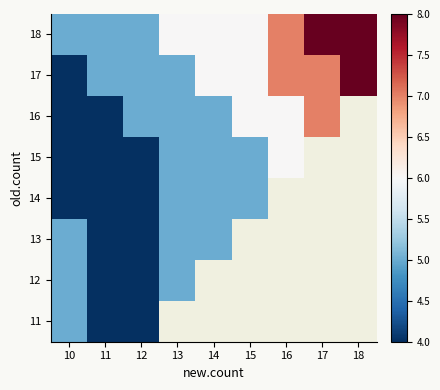

How many distinct data groups are displayed?

8